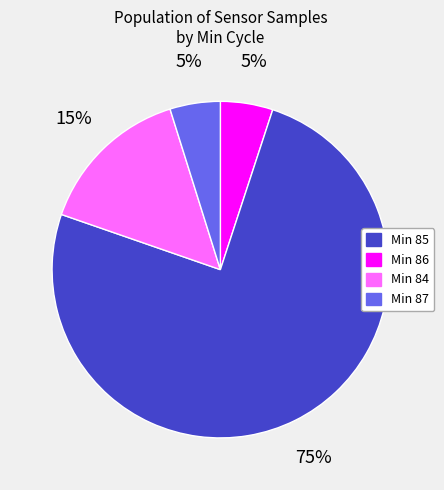

Is there a majority slice in this chart?

Yes